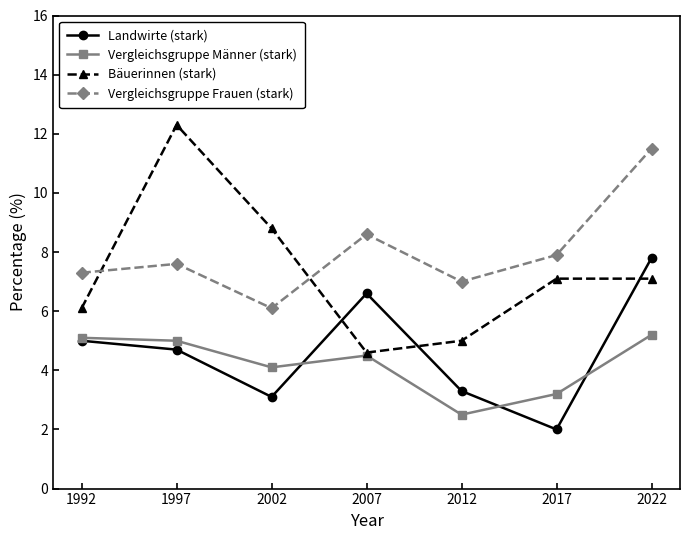

Reading left to right, transcribe all the data shown in this chart.

Landwirte (stark): 1992=5.0	1997=4.7	2002=3.1	2007=6.6	2012=3.3	2017=2.0	2022=7.8
Vergleichsgruppe Männer (stark): 1992=5.1	1997=5.0	2002=4.1	2007=4.5	2012=2.5	2017=3.2	2022=5.2
Bäuerinnen (stark): 1992=6.1	1997=12.3	2002=8.8	2007=4.6	2012=5.0	2017=7.1	2022=7.1
Vergleichsgruppe Frauen (stark): 1992=7.3	1997=7.6	2002=6.1	2007=8.6	2012=7.0	2017=7.9	2022=11.5